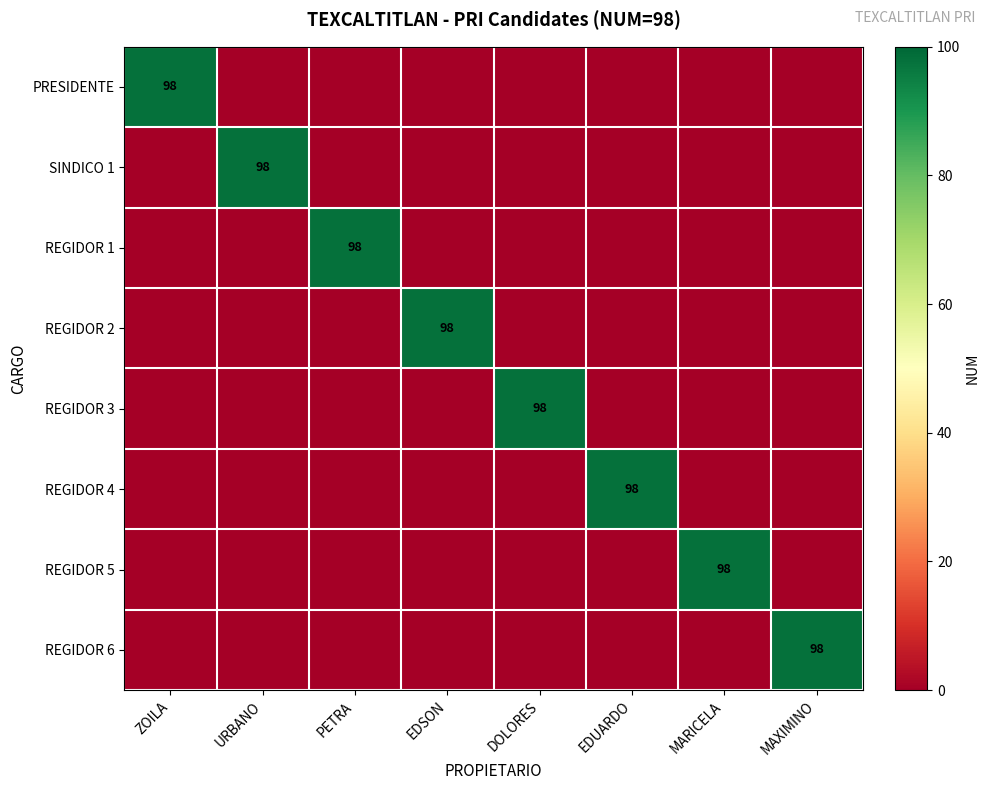

Between EDUARDO and MAXIMINO, which is larger?

EDUARDO